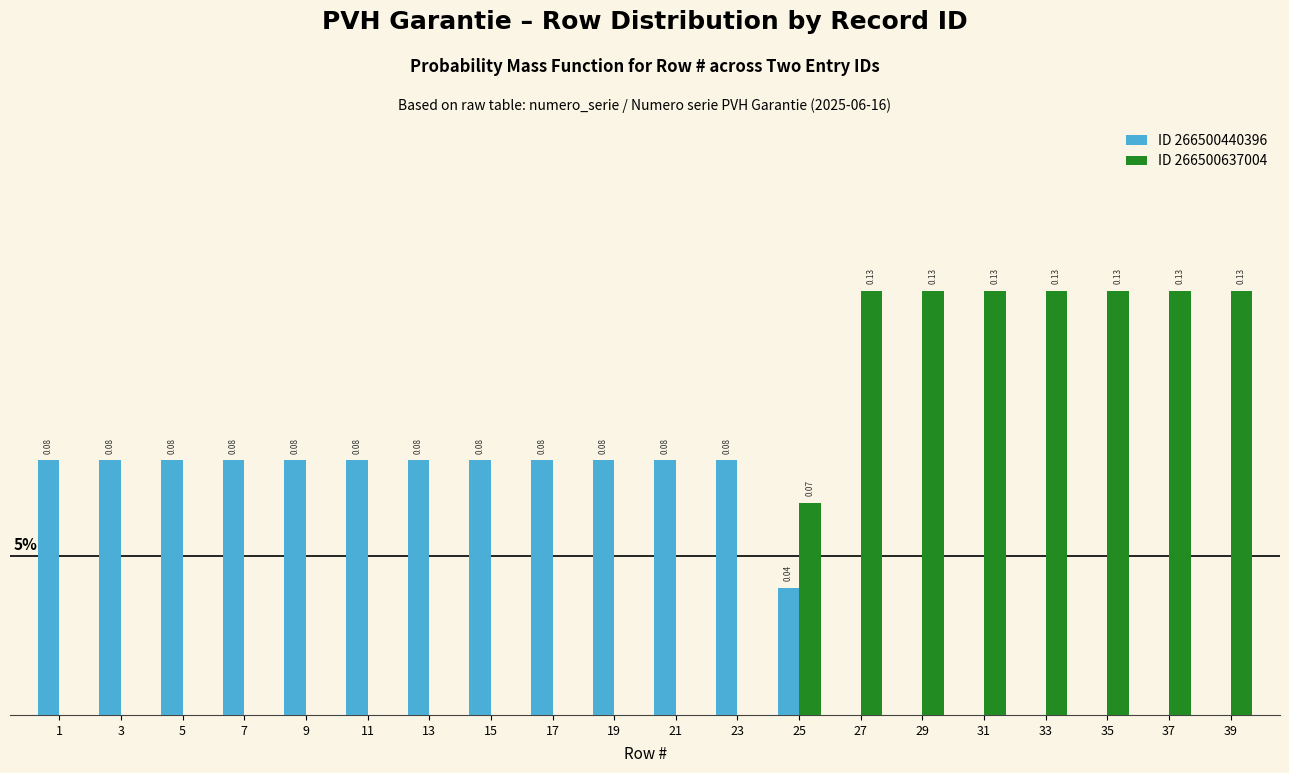

Which series changed the most between 7 and 33?

ID 266500637004